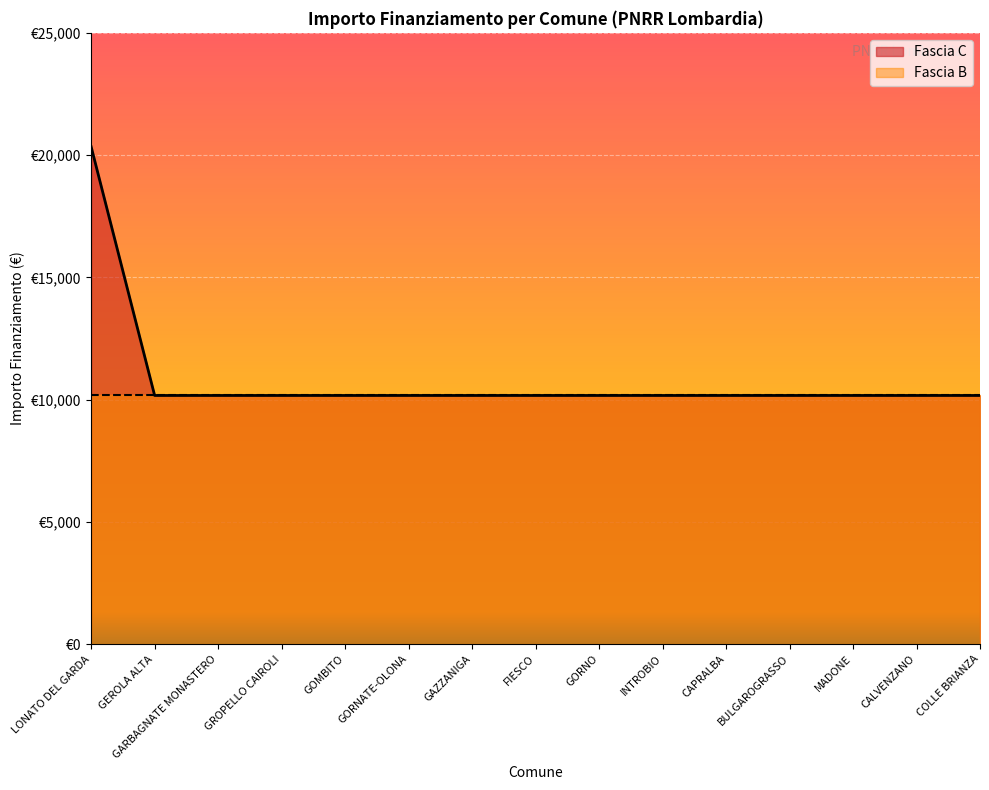

What is the greatest value displayed?

20344